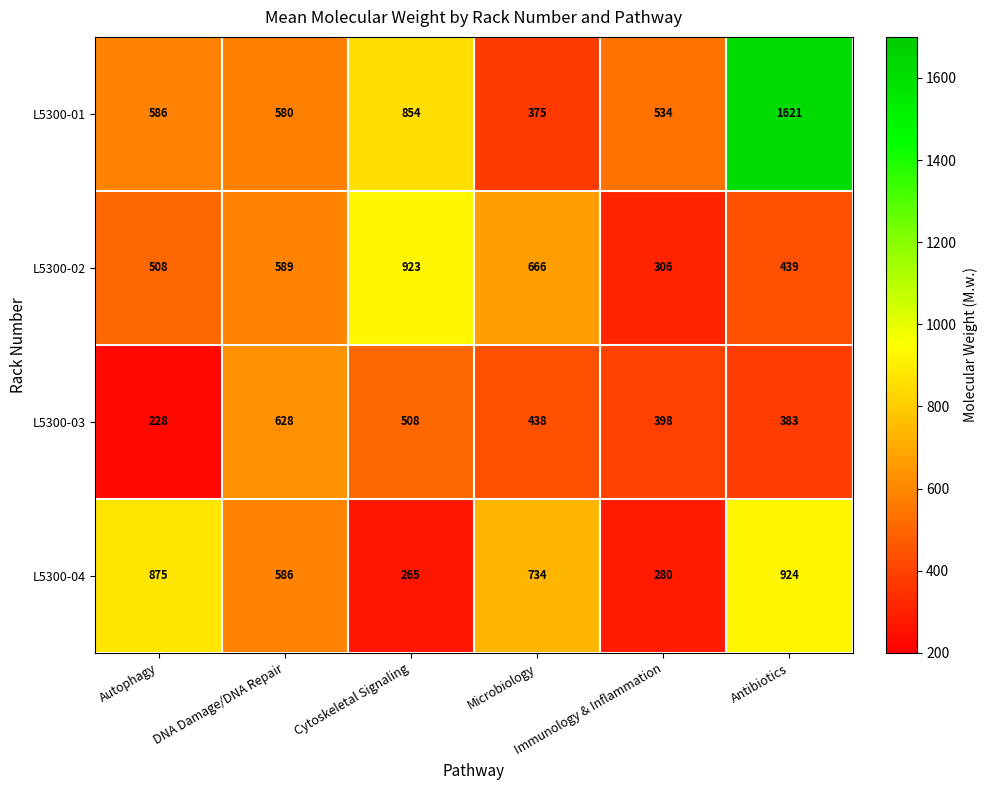

What is the difference between the highest and lowest values at Antibiotics?

1238